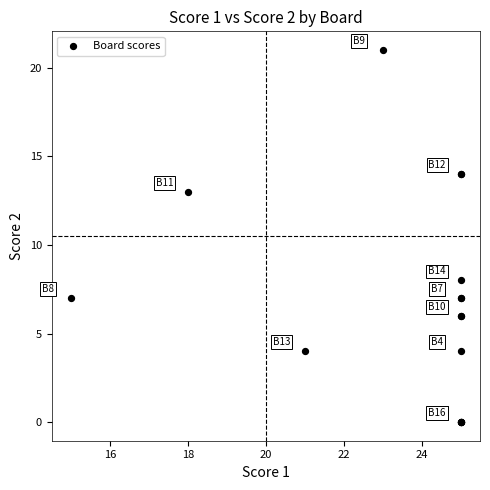

What Y value in the scatter plot is closest to 10?

8